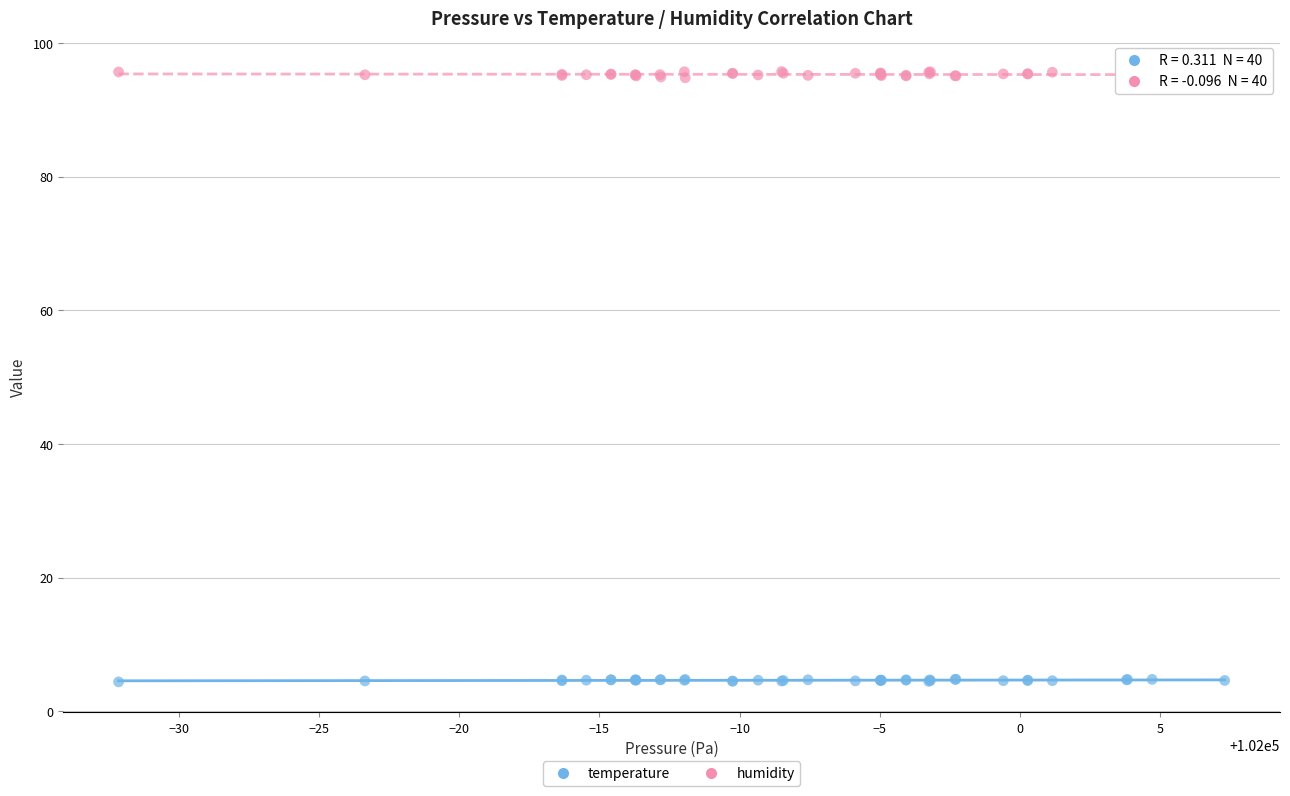

What is the X range (max minus min) for the scatter plot?

39.5